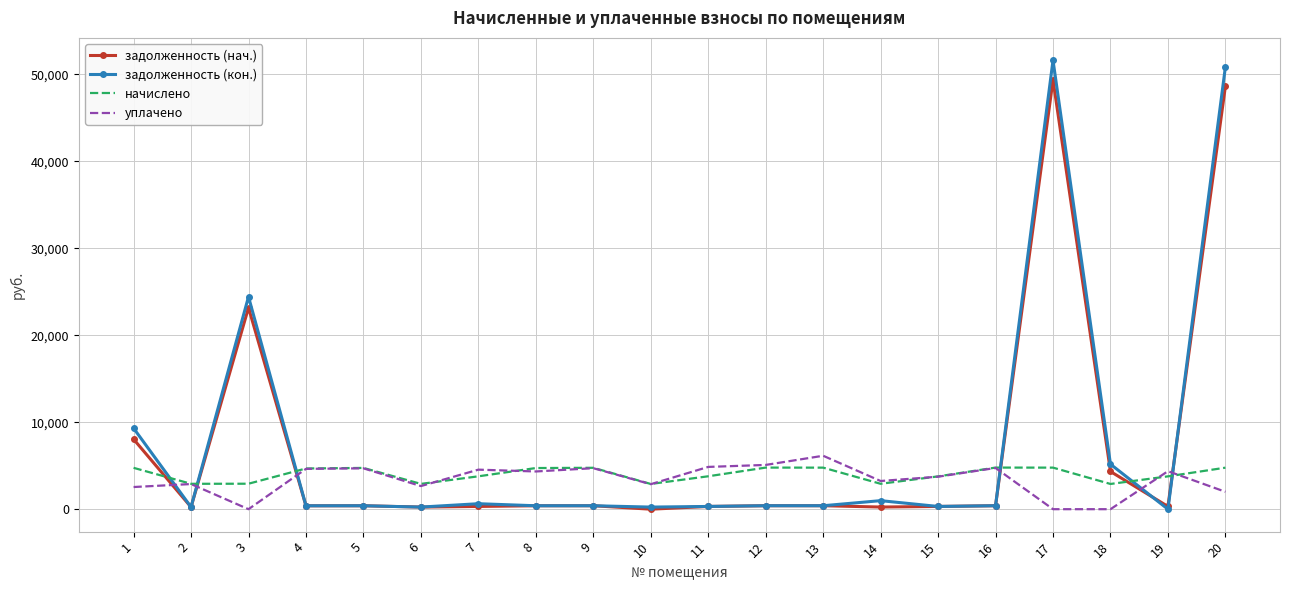

Count the number of data series in this chart.

4